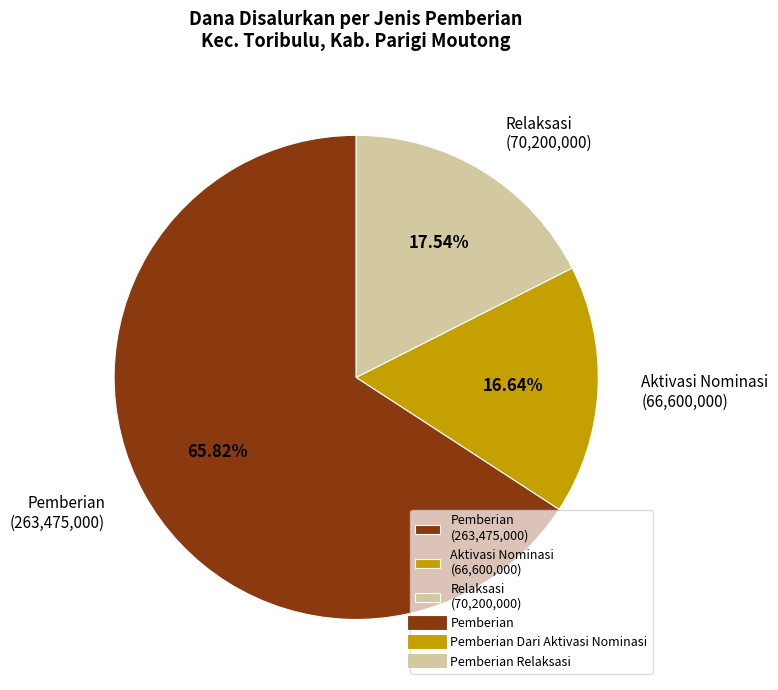

What is the largest slice in the pie chart?

Pemberian (263,475,000)